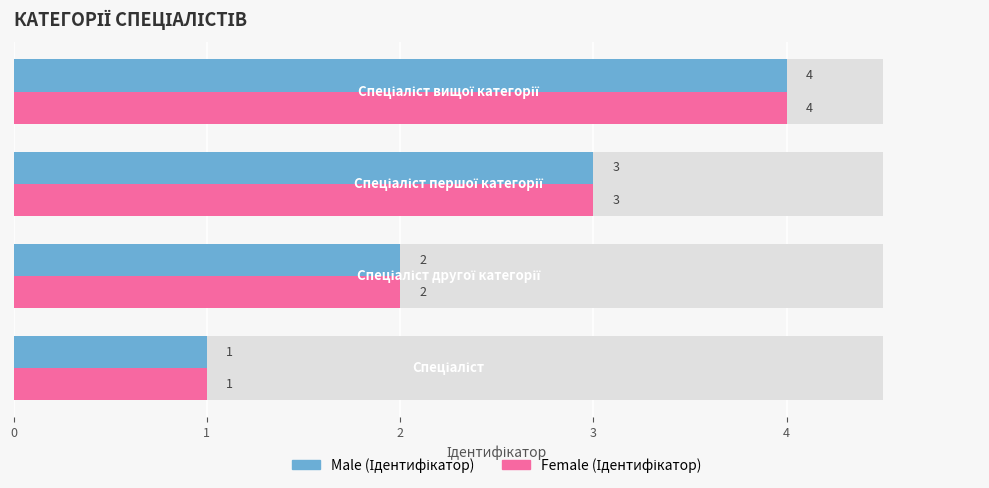

How many data points in Ідентифікатор (Male) are less than 3?

2